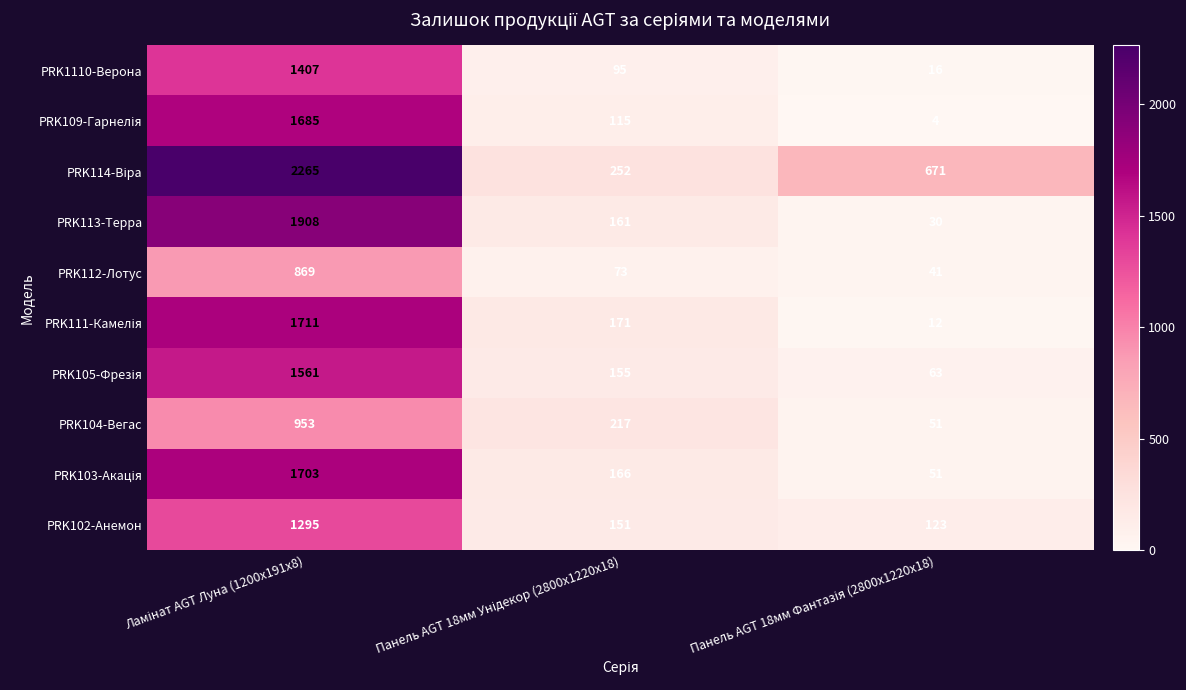

What is the smallest value displayed?

4